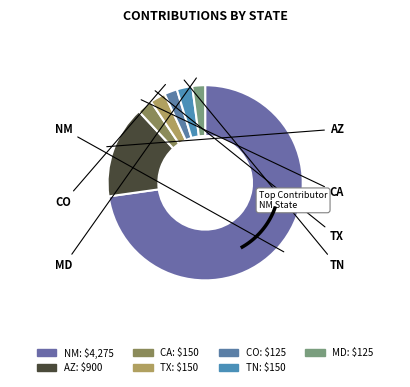

Is there a majority slice in this chart?

Yes